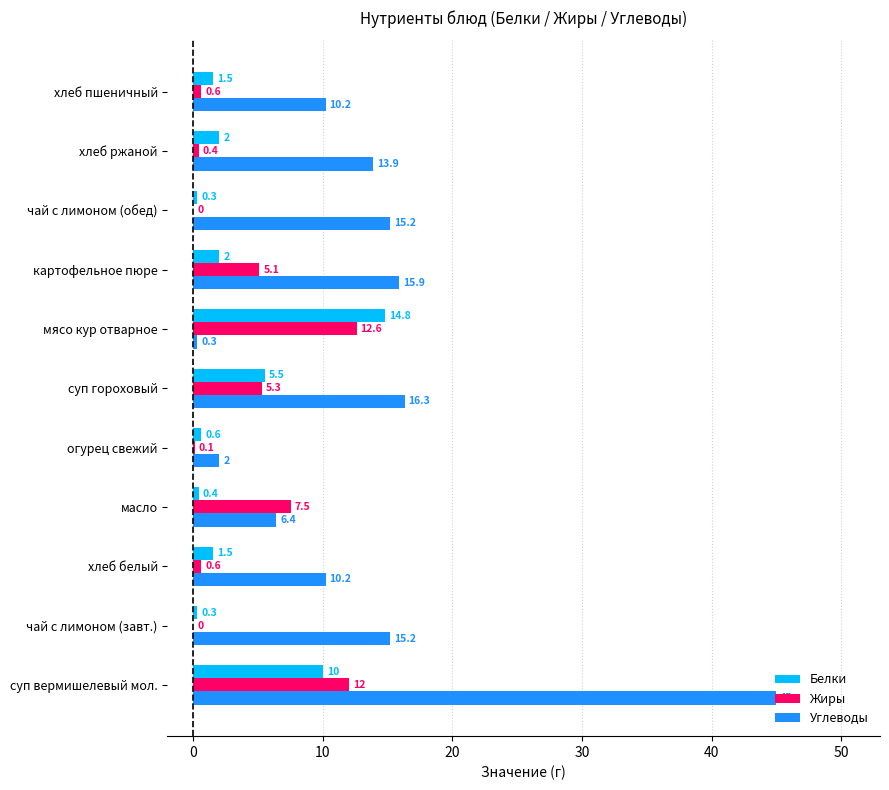

How many positive values does the Жиры series have?

9